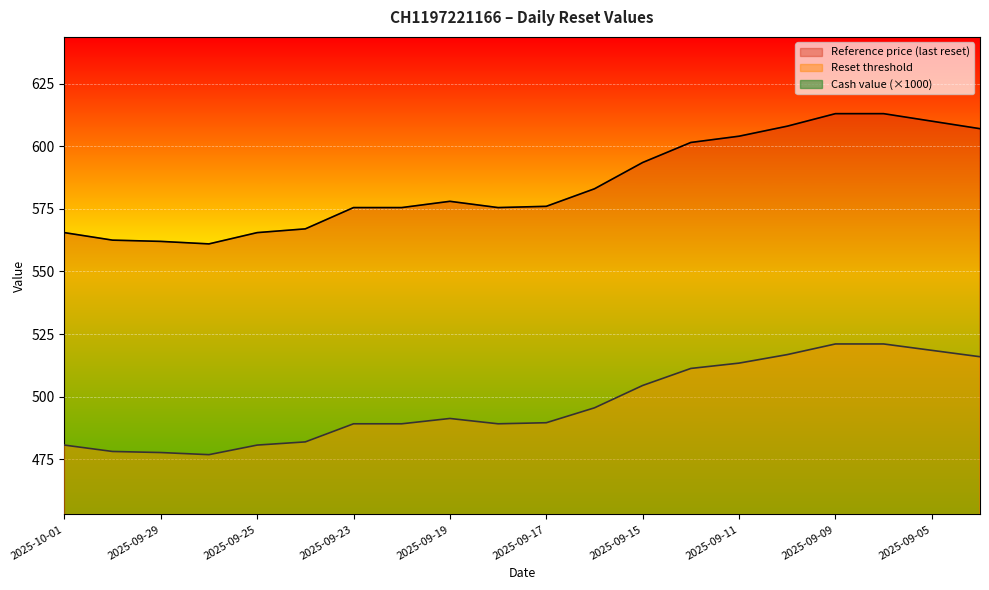

Which label corresponds to the largest value in the chart?

2025-09-09